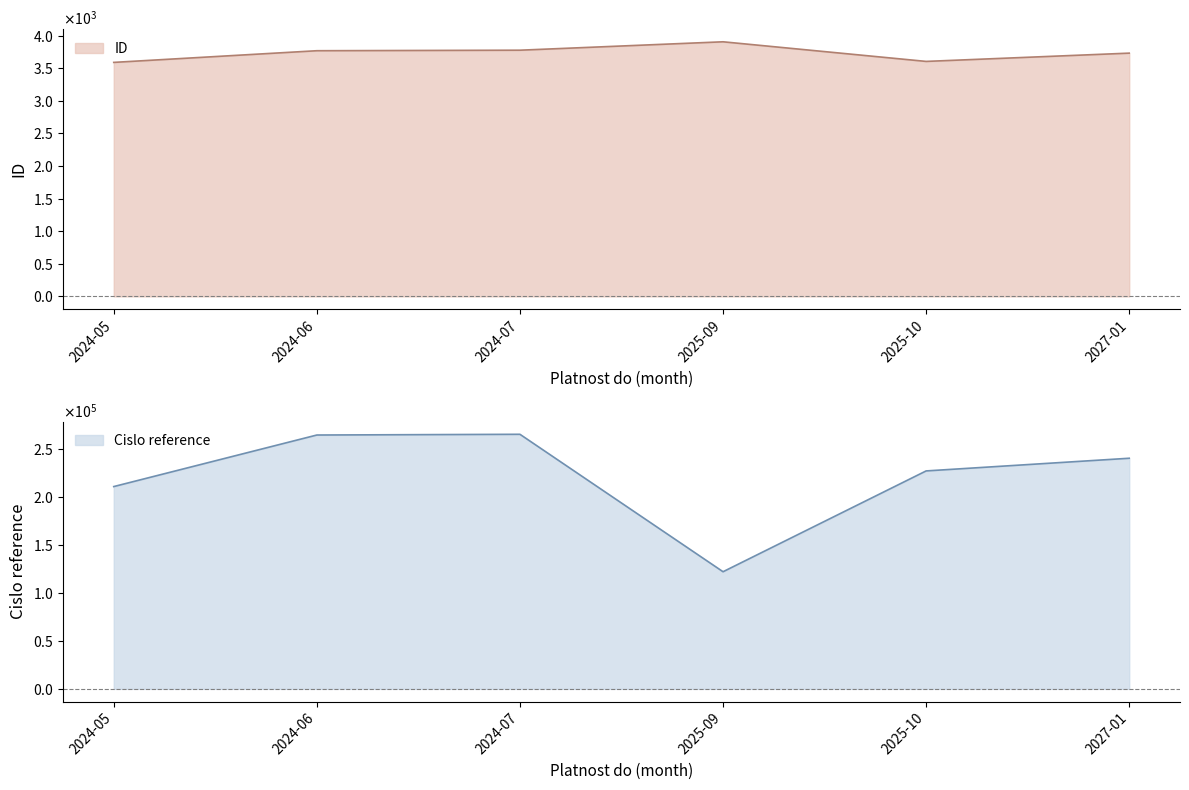

How many values in the ID series exceed 3769?

2